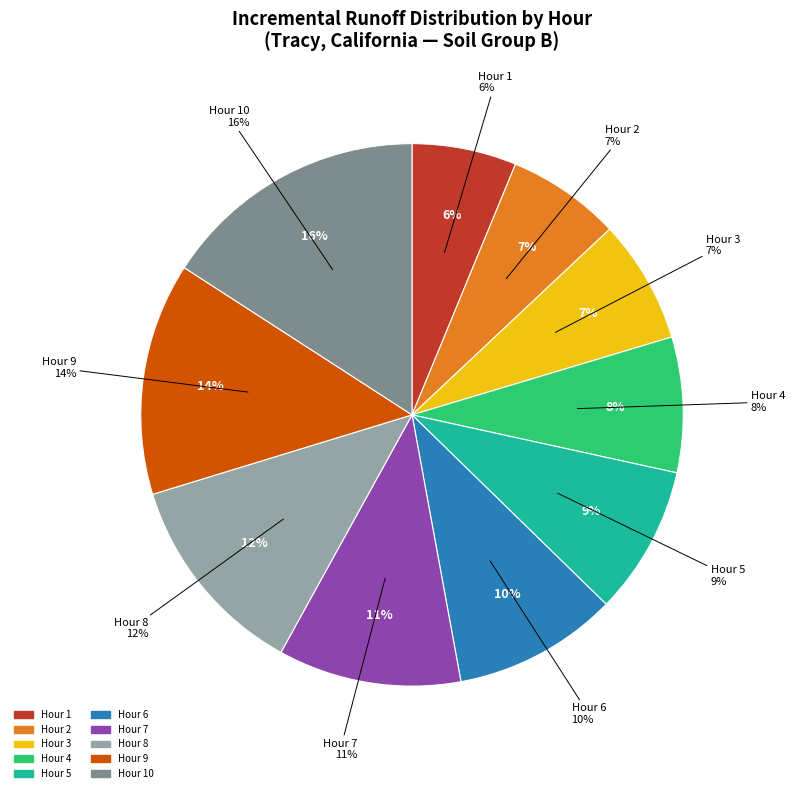

True or false: 10 accounts for 22% of the total.

False